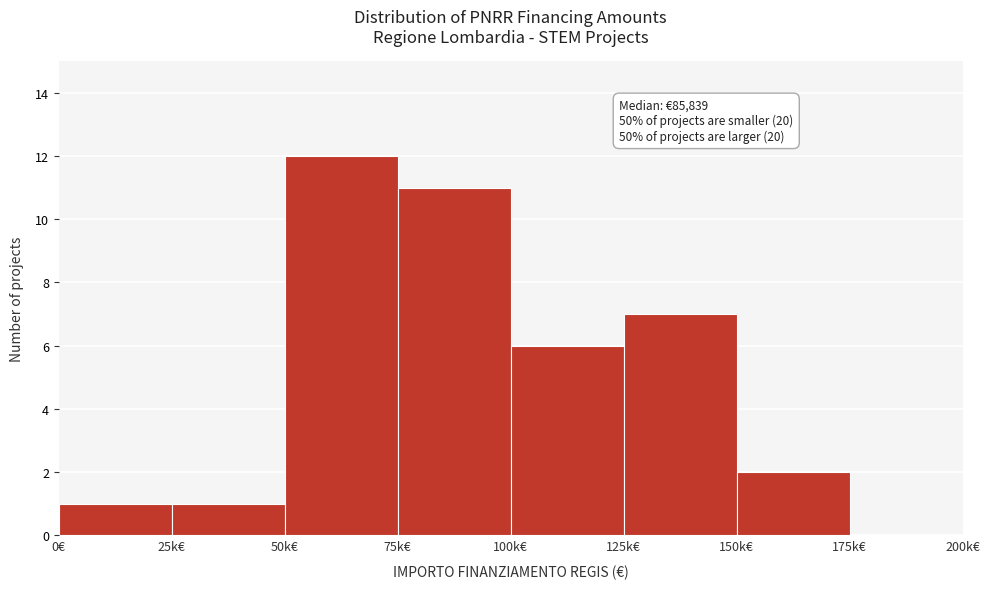

Reading right to left, list all the values displayed in this chart.

175k€=0	150k€=2	125k€=7	100k€=6	75k€=11	50k€=12	25k€=1	0€=1